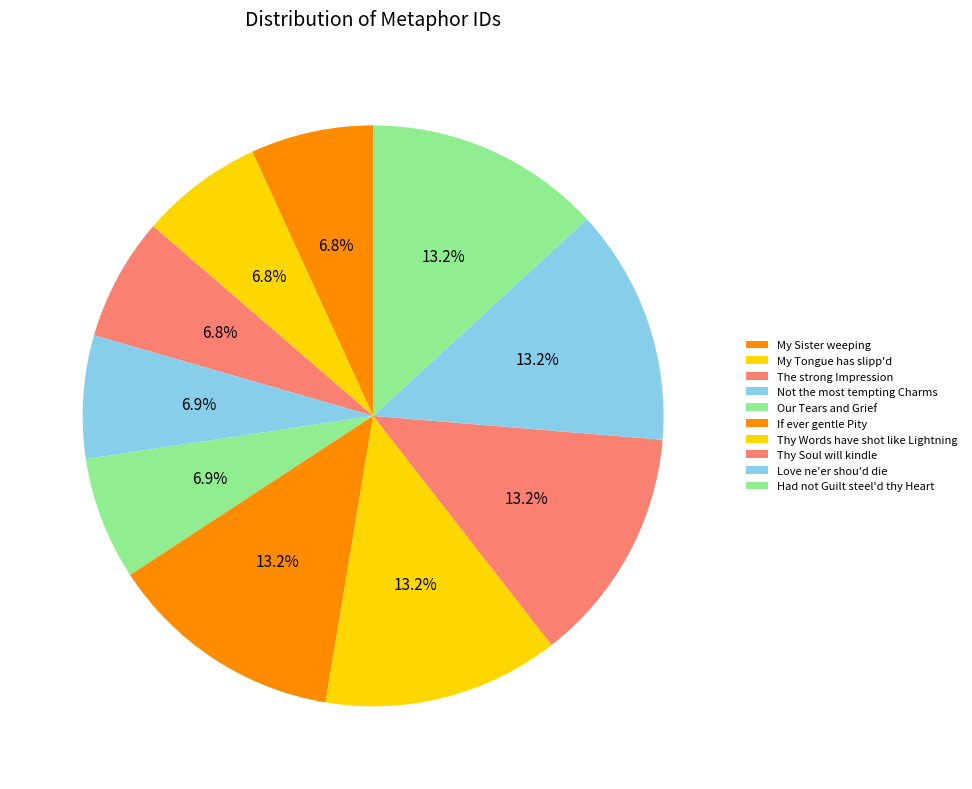

How many segments does this pie chart have?

10